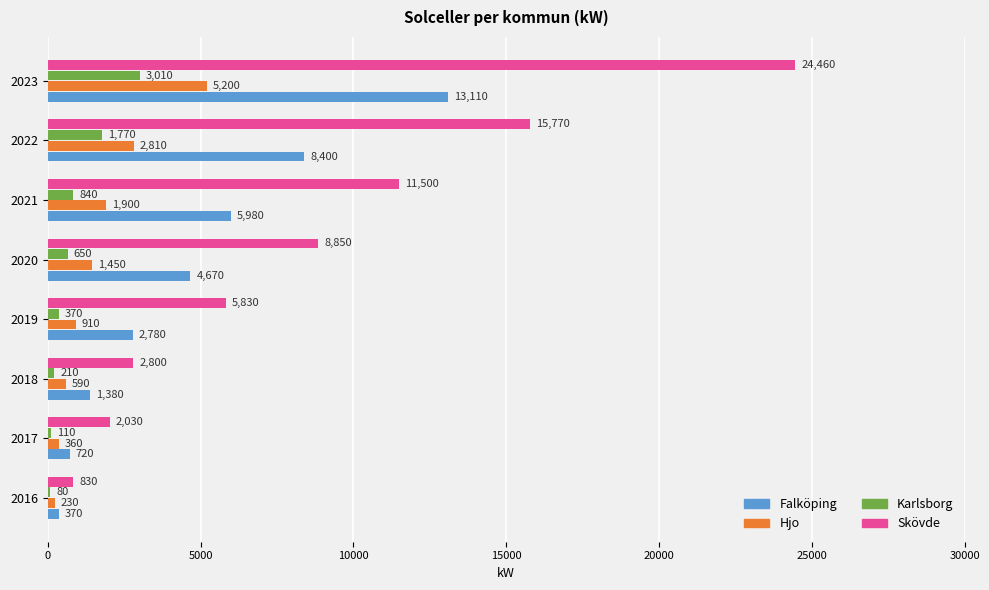

What value does the Karlsborg series have at 2020, to the nearest 50?

650